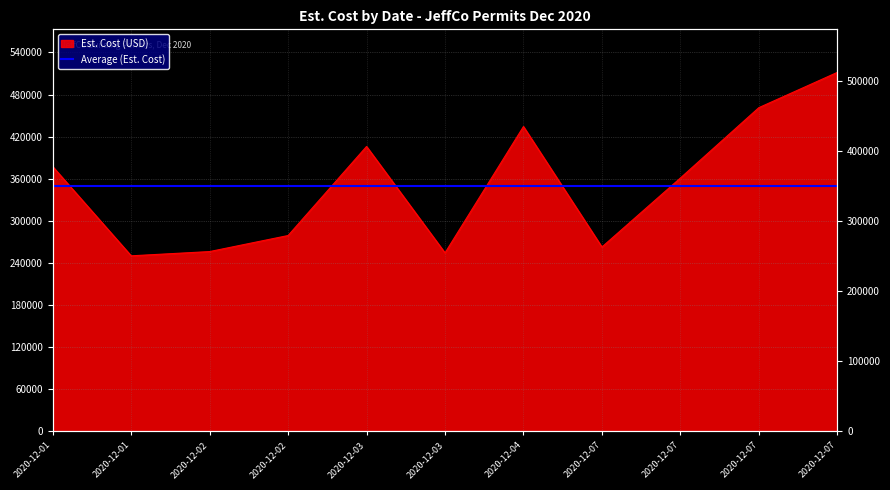

Which category has the lowest value across all series?

2020-12-01